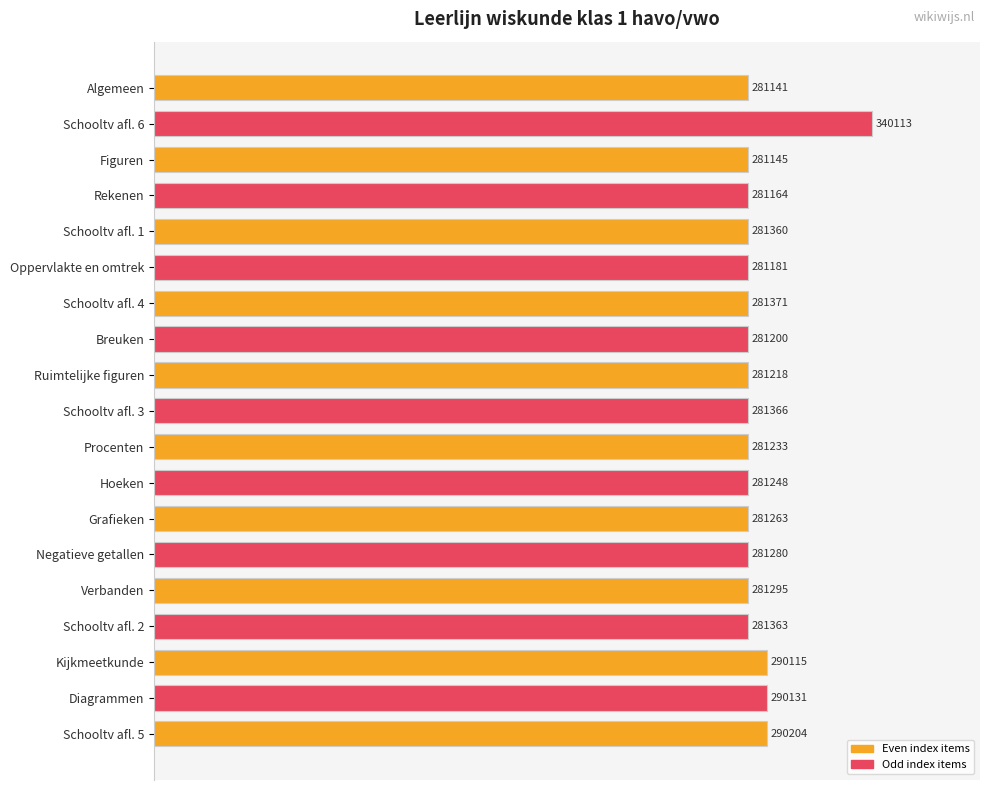

How many bars are there in total?

19